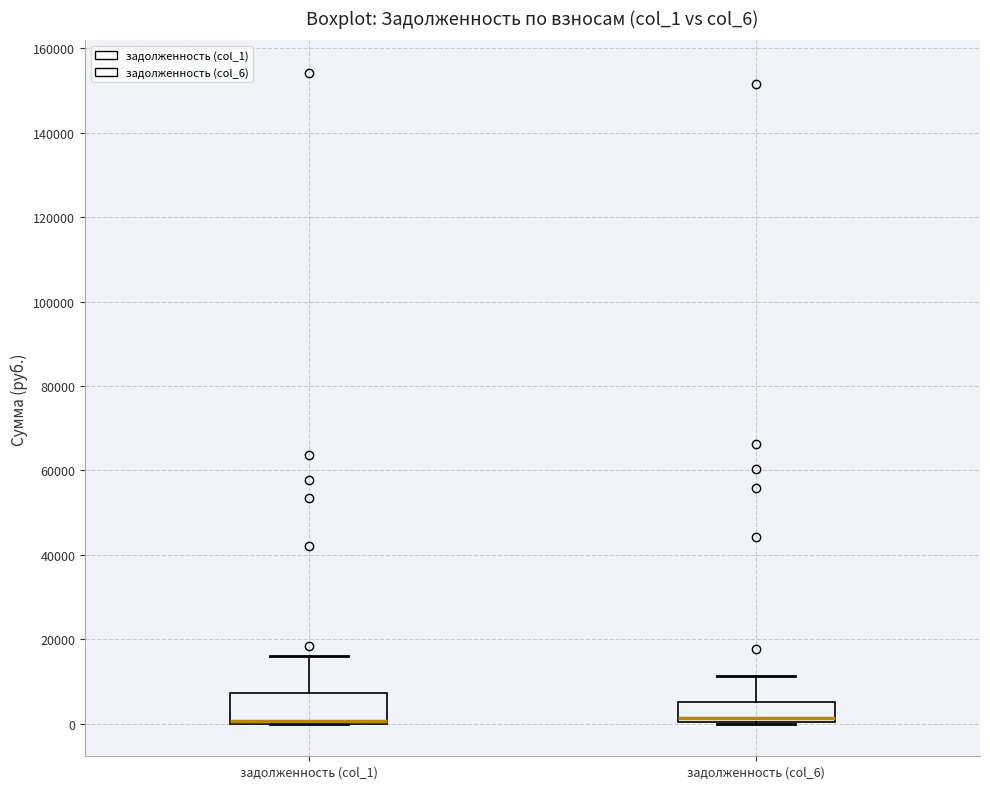

Which box is the tallest, from its lower edge to its upper edge?

задолженность (col_1)